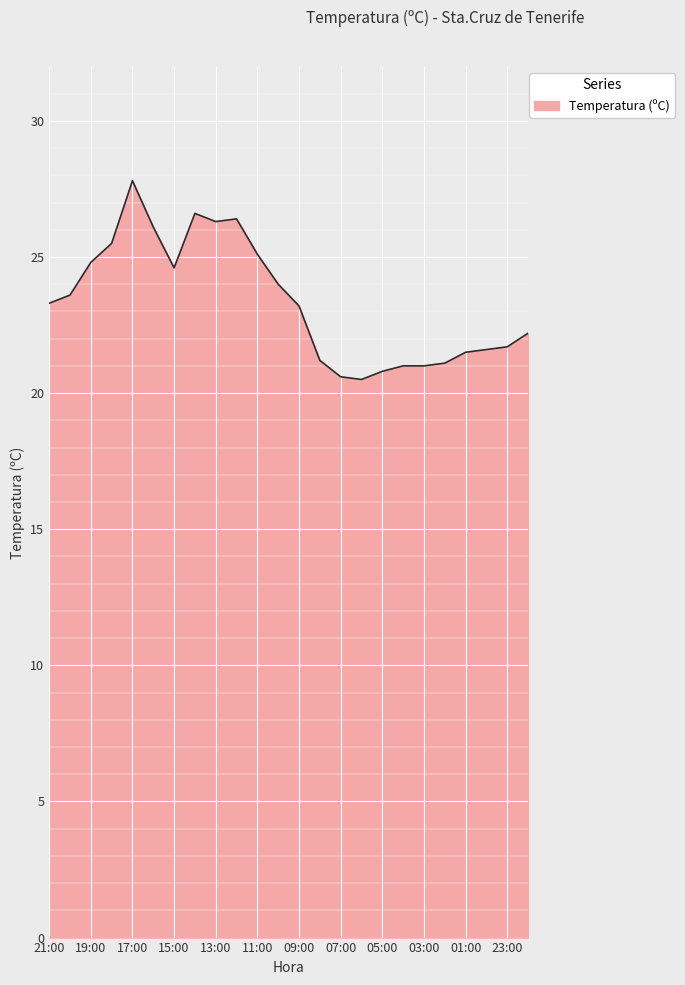

How many lines are shown in the chart?

1